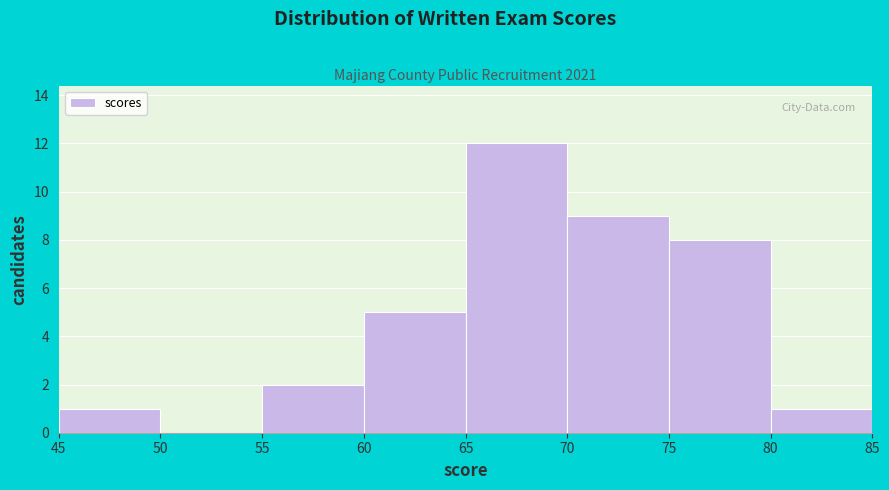

Over which range of the x-axis is the bar tallest?

65 to 70